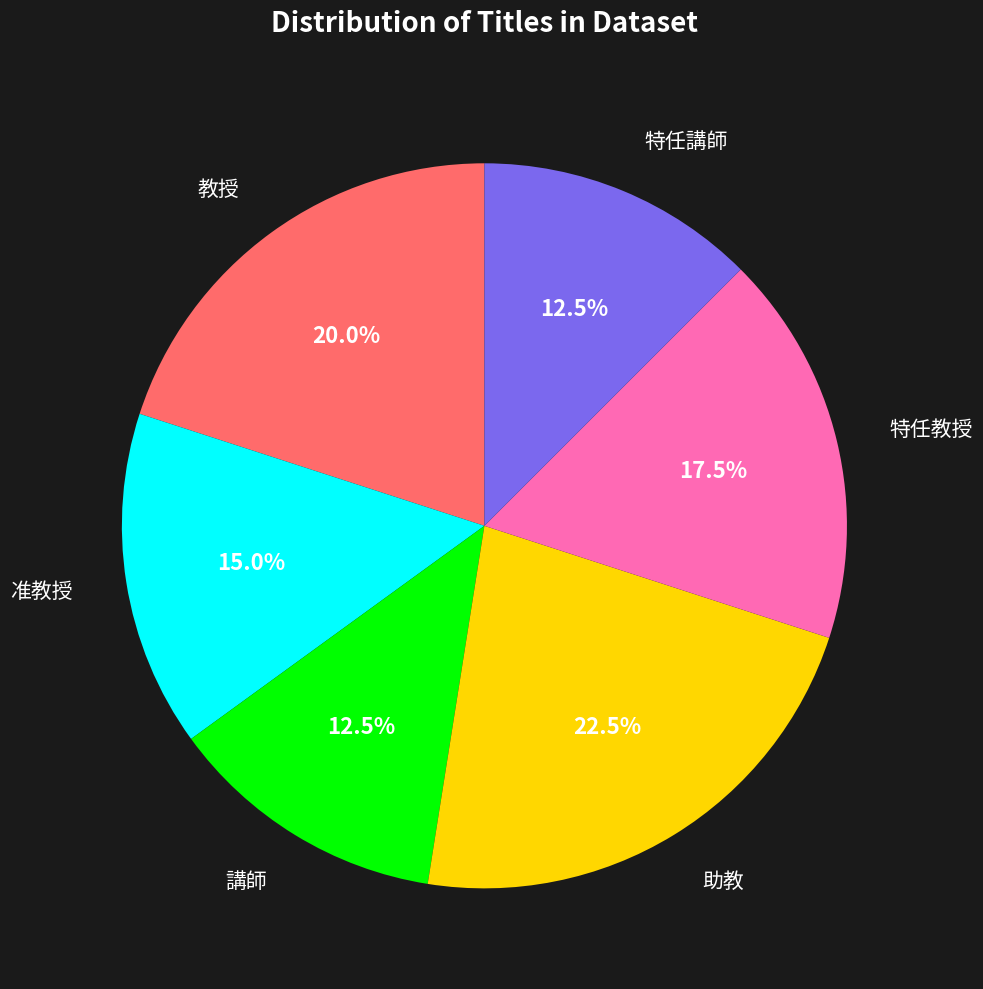

Does 特任教授 represent more than half of the total?

No